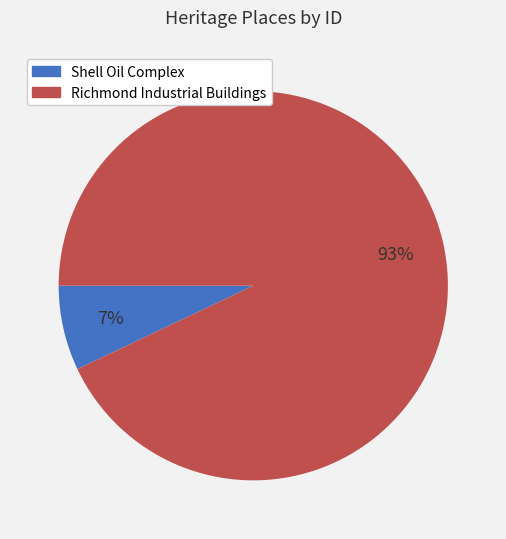

Count the number of slices in the pie.

2